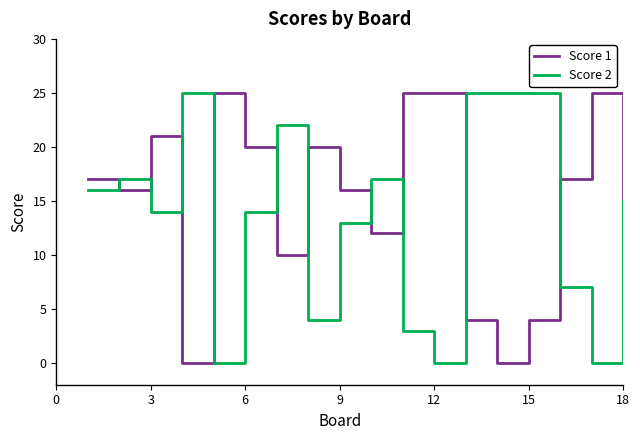

Which series has the largest total across all categories?

Score 1